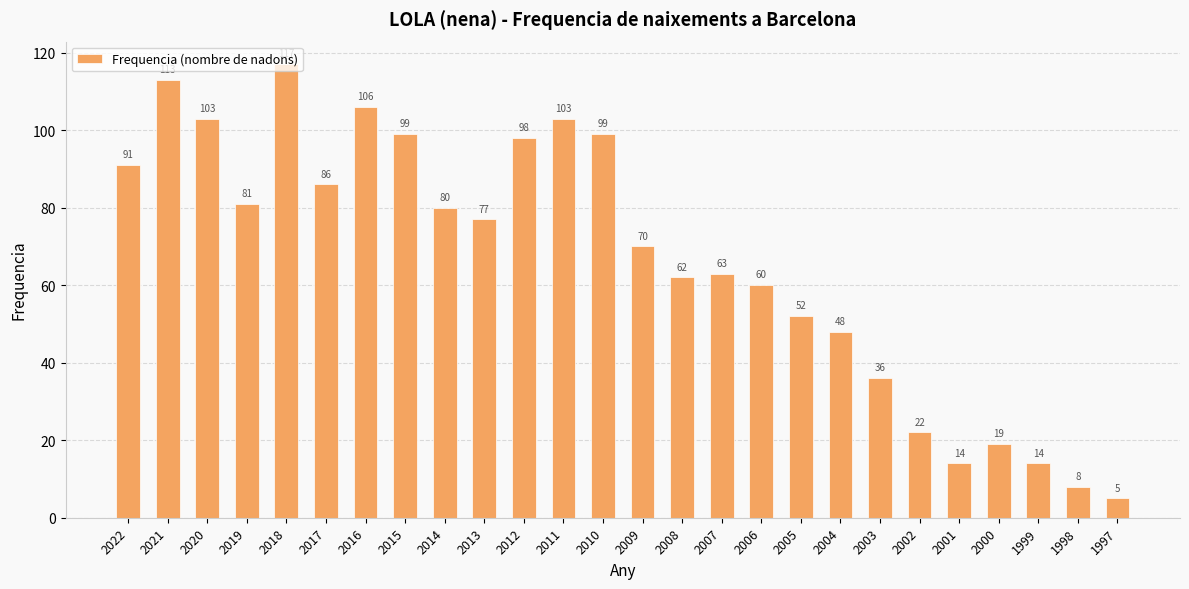

What is the sum of the values at 2000 and 2001?

33